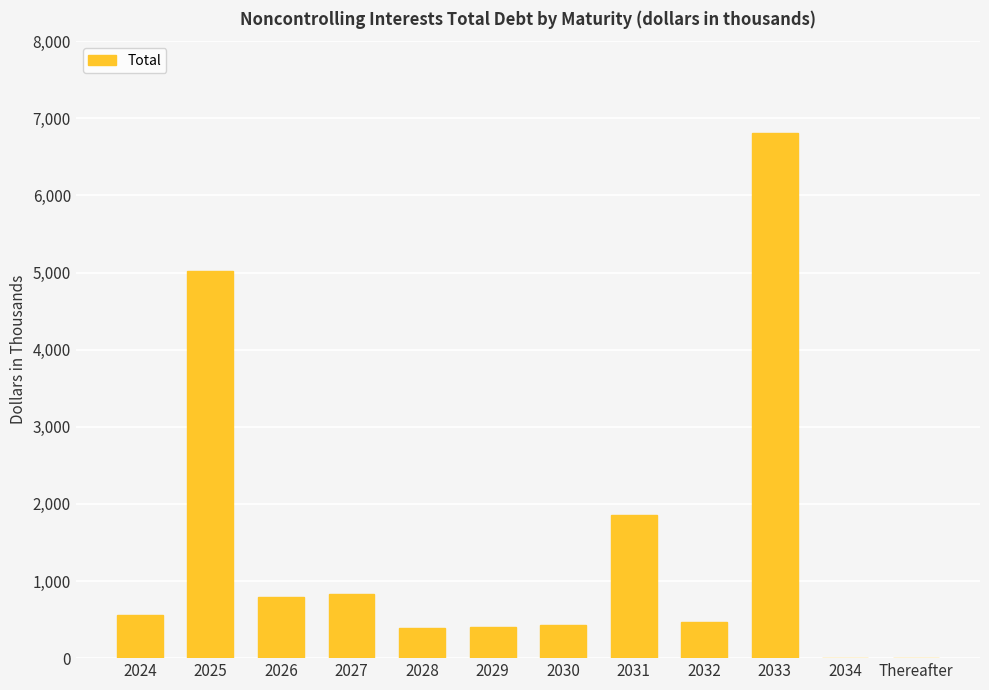

What is the sum of all values?

17575